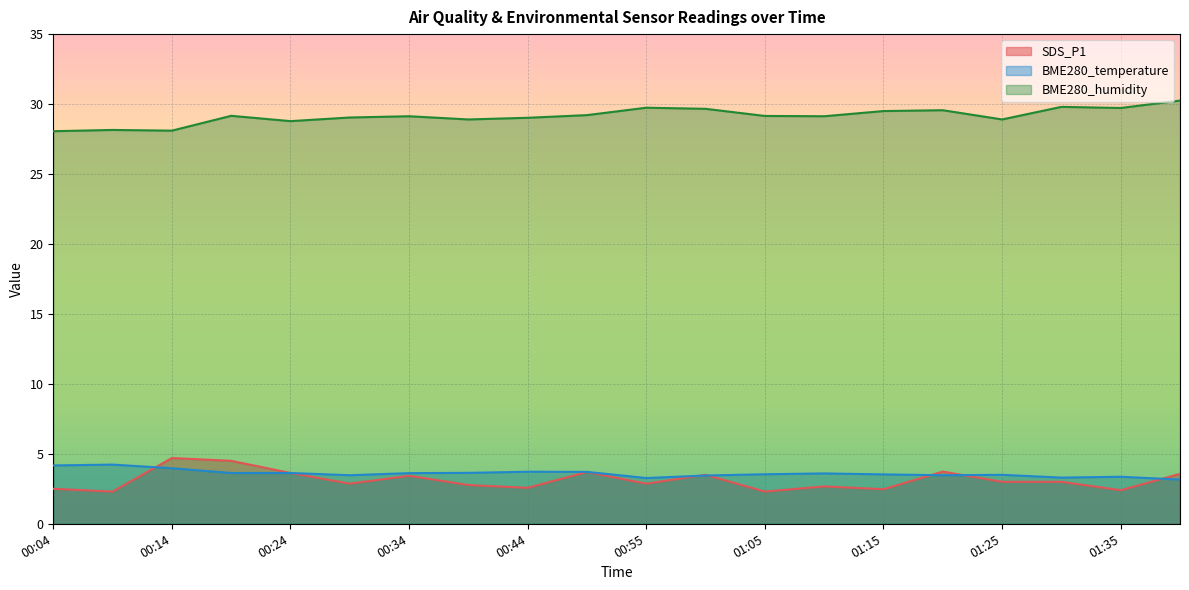

Reading right to left, transcribe all the data shown in this chart.

SDS_P1: 3.6	2.4	3.0	3.0	3.7	2.5	2.7	2.3	3.5	2.9	3.7	2.6	2.8	3.4	2.9	3.6	4.5	4.7	2.3	2.5
BME280_temperature: 3.2	3.4	3.3	3.5	3.5	3.5	3.6	3.5	3.5	3.3	3.7	3.7	3.6	3.6	3.5	3.6	3.6	4.0	4.2	4.2
BME280_humidity: 30.2	29.7	29.8	28.9	29.6	29.5	29.1	29.1	29.7	29.7	29.2	29.0	28.9	29.1	29.0	28.8	29.2	28.1	28.1	28.1